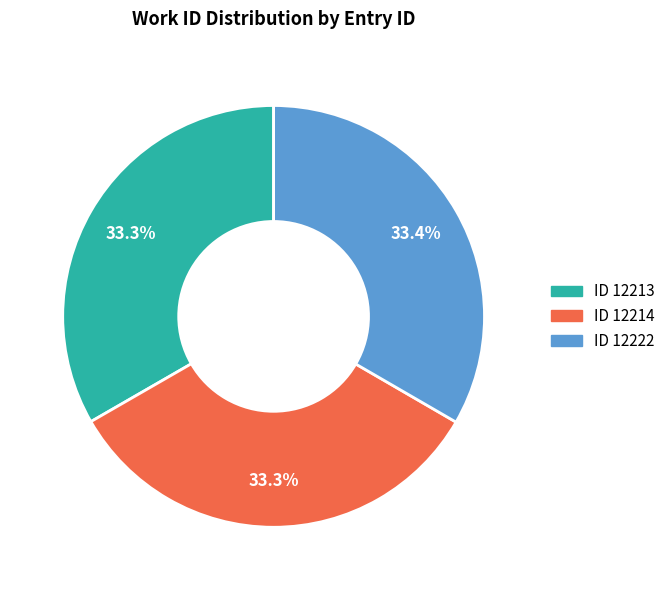

Is there any slice that represents more than half of the pie?

No